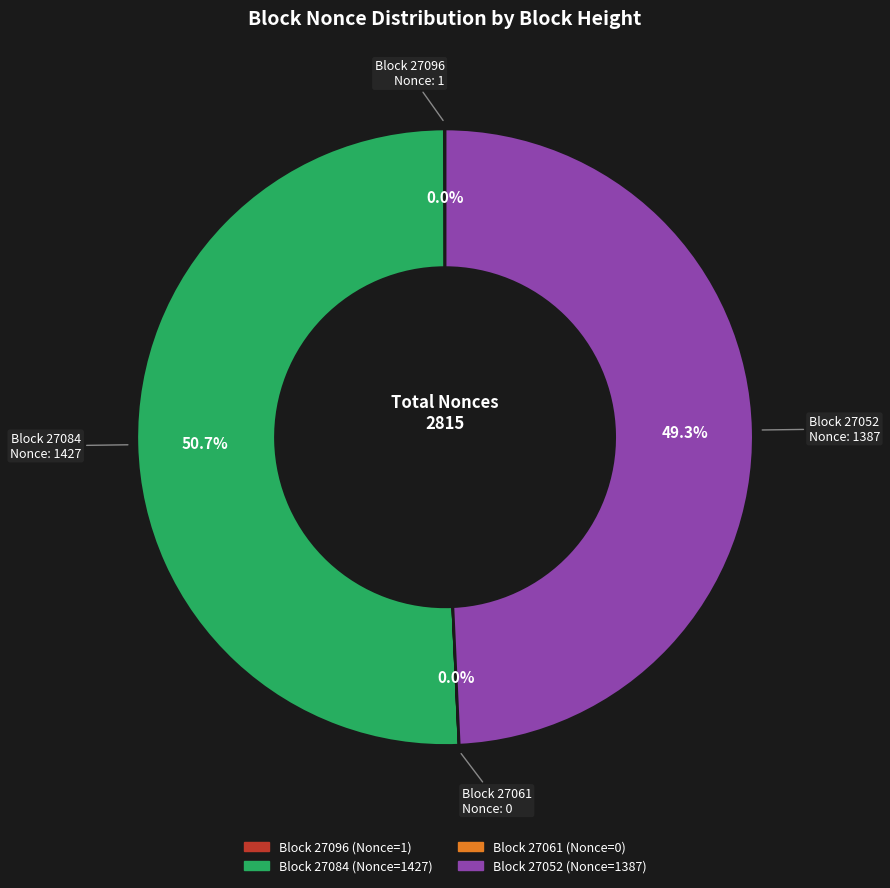

Is there a majority slice in this chart?

Yes